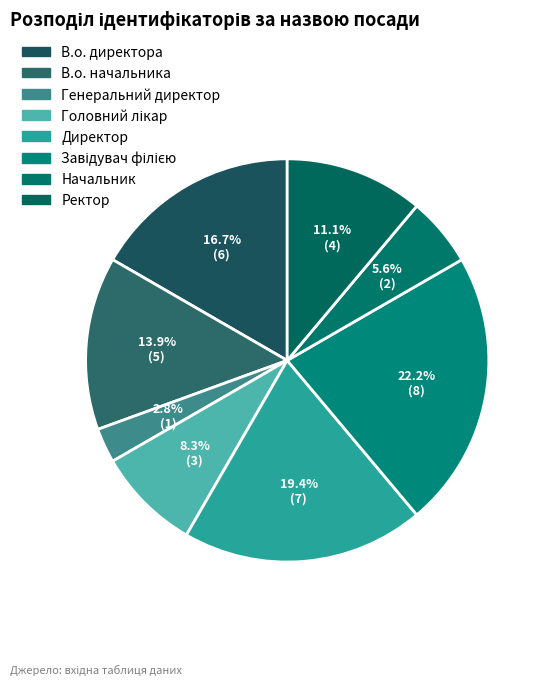

Is there a majority slice in this chart?

No